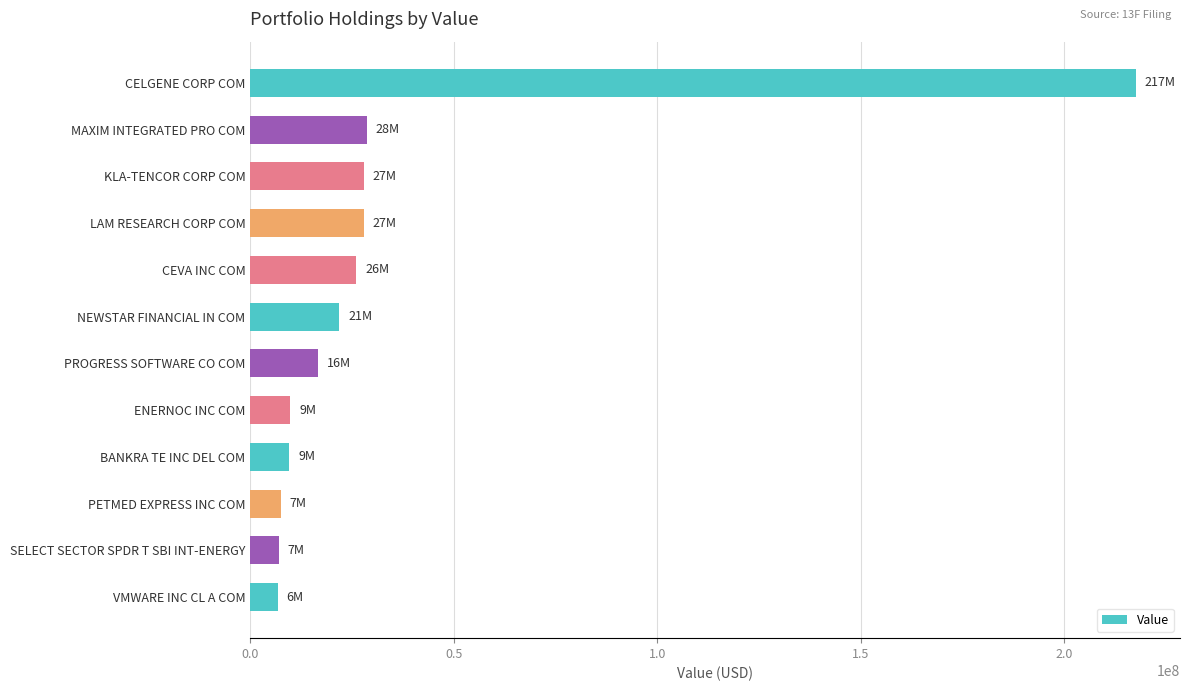

Is it true that the value at CELGENE CORP COM is 217564000?

True